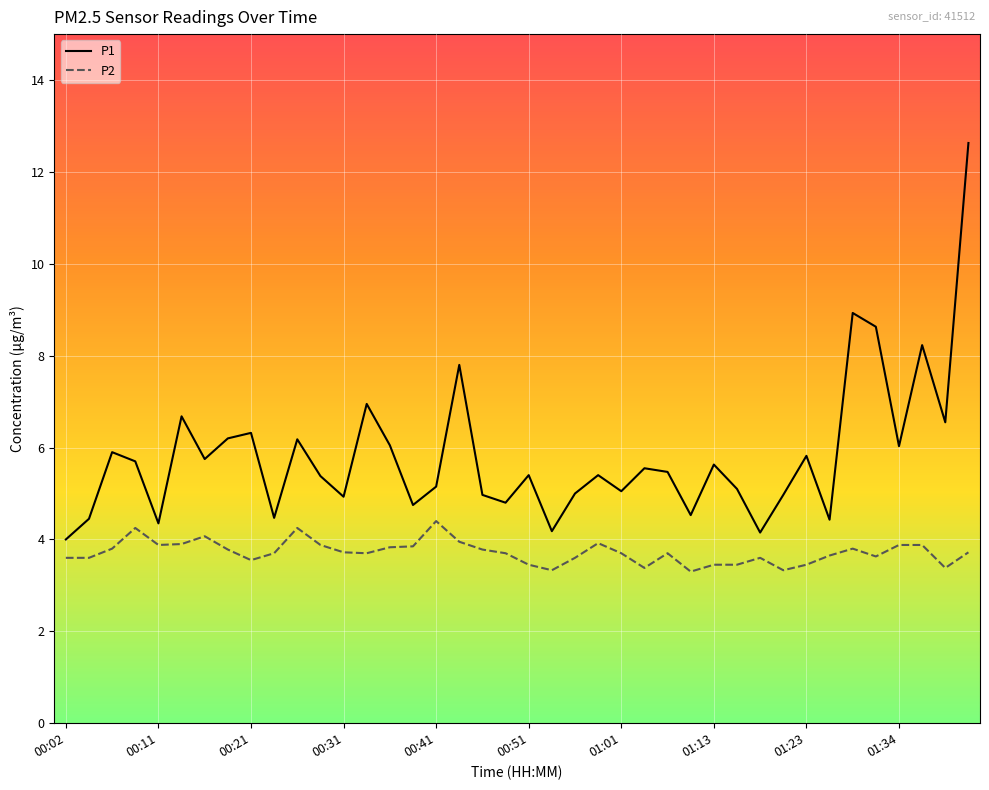

List the series in order of their overall mean, lowest first.

P2, P1